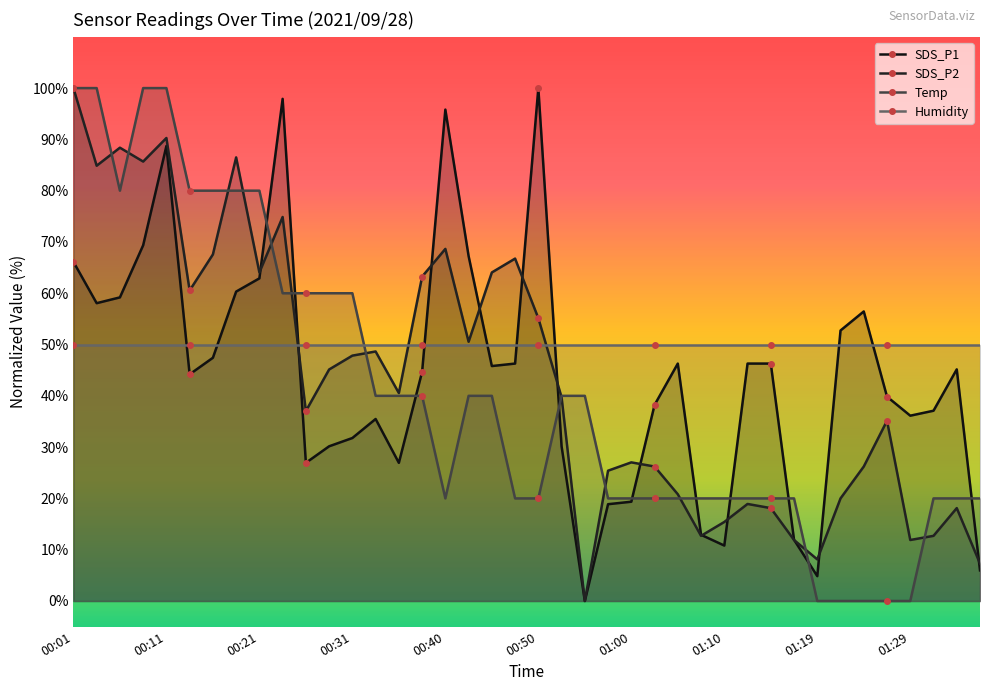

At how many categories does at least one series exceed 68?

12